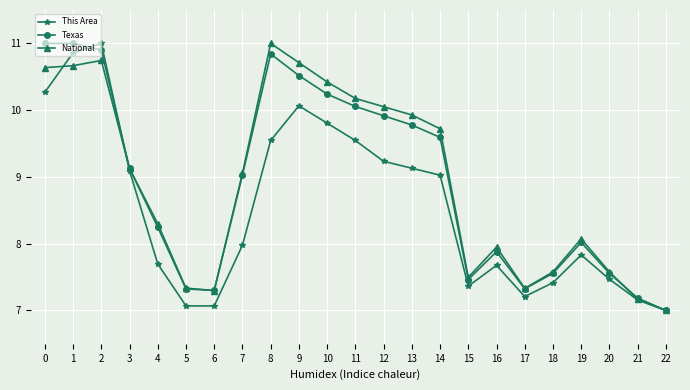

Reading left to right, transcribe all the data shown in this chart.

This Area: 0=10.3	1=10.9	2=11.0	3=9.1	4=7.7	5=7.1	6=7.1	7=8.0	8=9.5	9=10.1	10=9.8	11=9.5	12=9.2	13=9.1	14=9.0	15=7.4	16=7.7	17=7.2	18=7.4	19=7.8	20=7.5	21=7.2	22=7.0
Texas: 0=11.0	1=11.0	2=10.9	3=9.1	4=8.2	5=7.3	6=7.3	7=9.0	8=10.8	9=10.5	10=10.2	11=10.1	12=9.9	13=9.8	14=9.6	15=7.5	16=7.9	17=7.3	18=7.6	19=8.0	20=7.6	21=7.2	22=7.0
National: 0=10.6	1=10.7	2=10.7	3=9.1	4=8.3	5=7.3	6=7.3	7=9.1	8=11.0	9=10.7	10=10.4	11=10.2	12=10.1	13=9.9	14=9.7	15=7.5	16=7.9	17=7.3	18=7.6	19=8.1	20=7.6	21=7.2	22=7.0